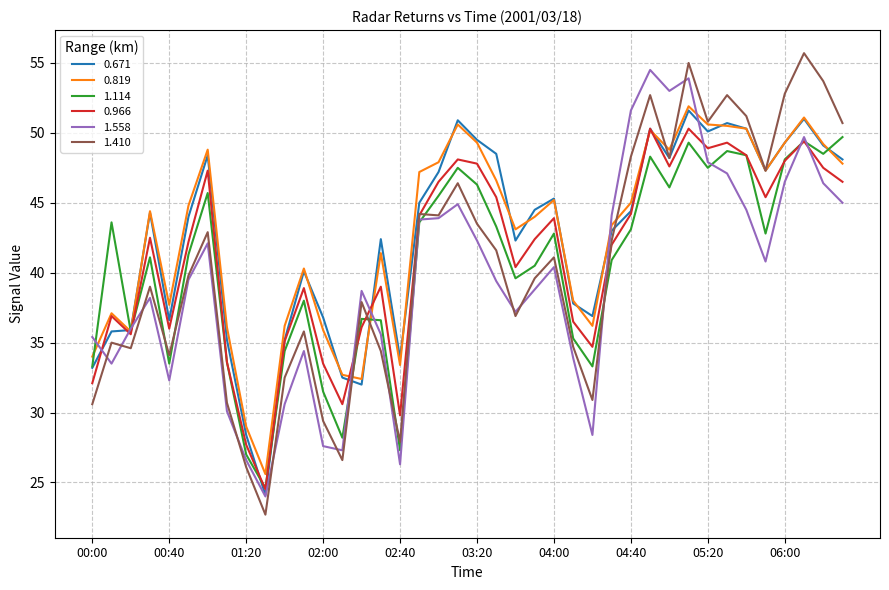

Which series has the largest range (max minus min)?

1.410